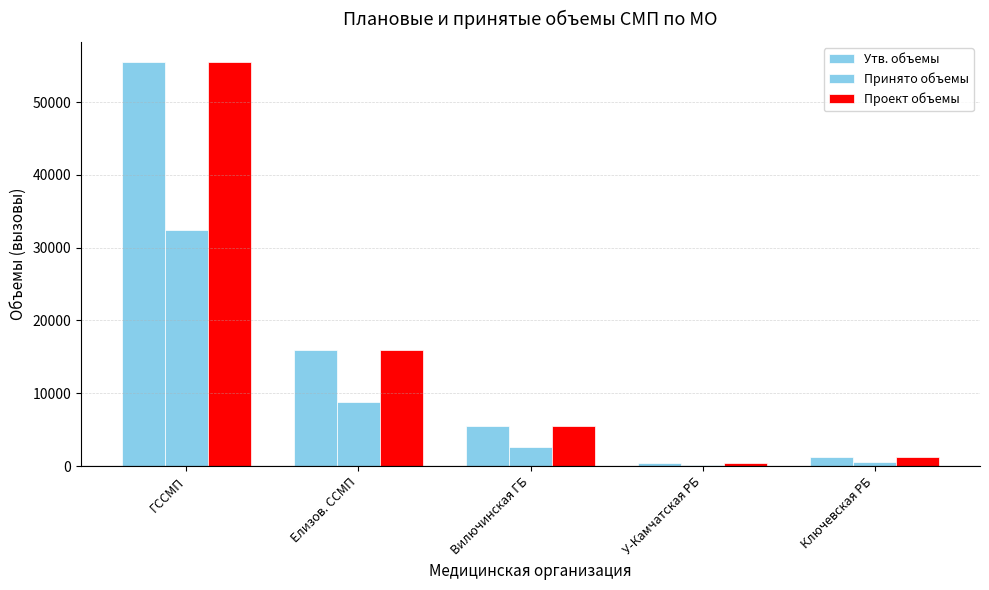

What is the approximate value of Утв. объемы at Ключевская РБ, to the nearest 50?

1200